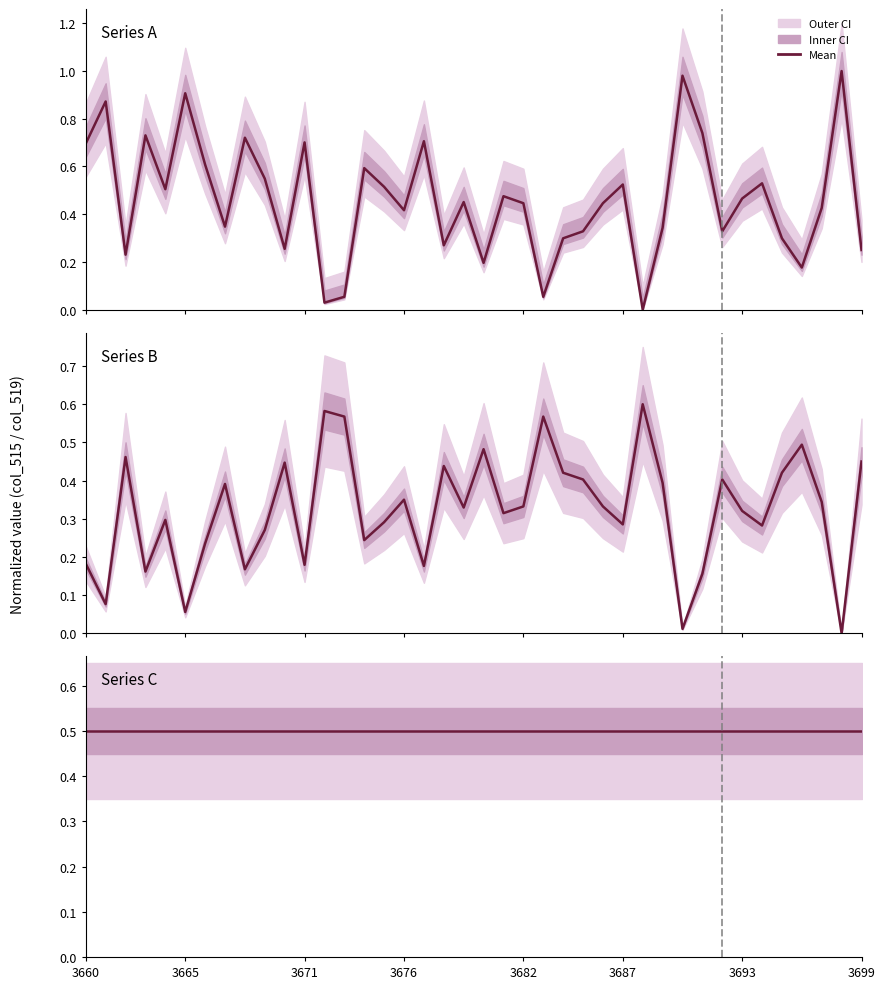

Is the value of Series B mean at 17 greater than the value of Series A mean at 15?

No